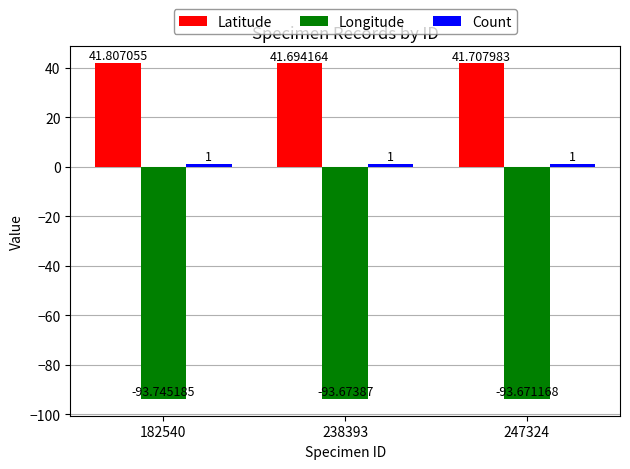

At how many categories does at least one series exceed 2?

3